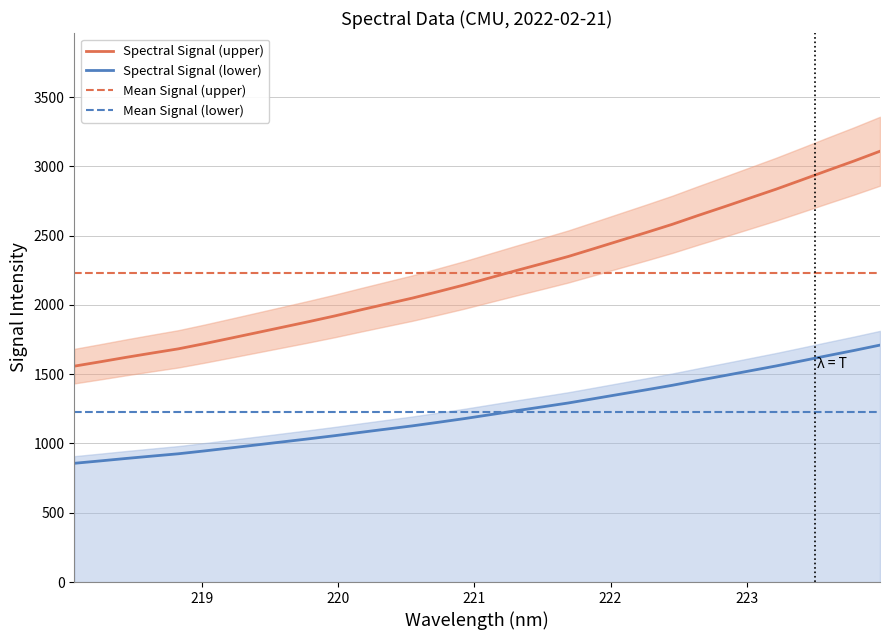

Reading left to right, what are all the values shown in this chart?

218.0596=1557.9	218.2508=1589.4	218.442=1621.7	218.6332=1652.6	218.8244=1682.9	219.0156=1720.2	219.2067=1759.4	219.3979=1798.9	219.589=1838.7	219.7801=1878.5	219.9712=1919.8	220.1623=1963.6	220.3533=2006.6	220.5444=2049.2	220.7354=2096.1	220.9264=2144.4	221.1174=2196.3	221.3083=2248.0	221.4993=2298.3	221.6902=2349.5	221.8812=2406.9	222.0721=2464.8	222.263=2522.4	222.4538=2581.4	222.6447=2645.7	222.8355=2708.0	223.0264=2771.7	223.2172=2835.3	223.408=2902.8	223.5987=2971.2	223.7895=3038.5	223.9802=3108.9